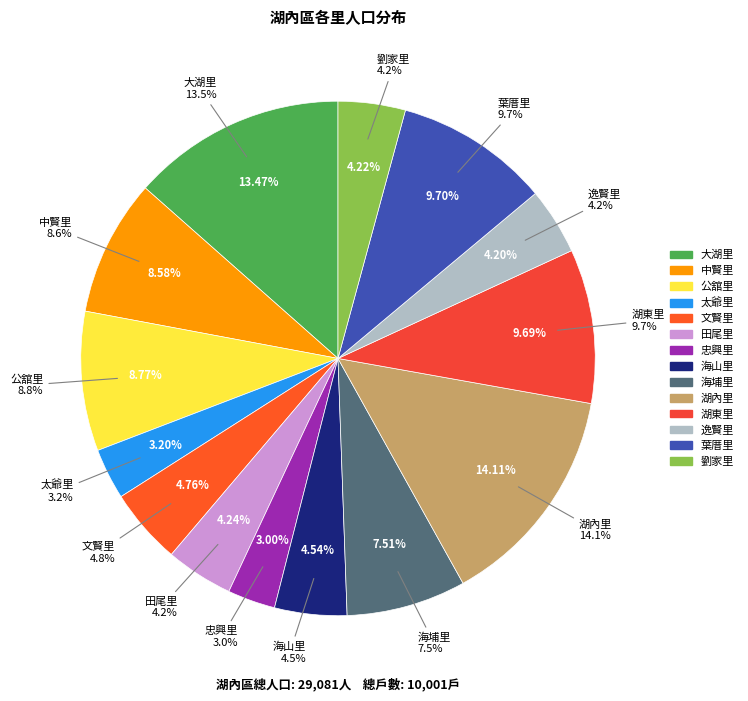

Is it true that 海埔里 is 21% of the pie?

False